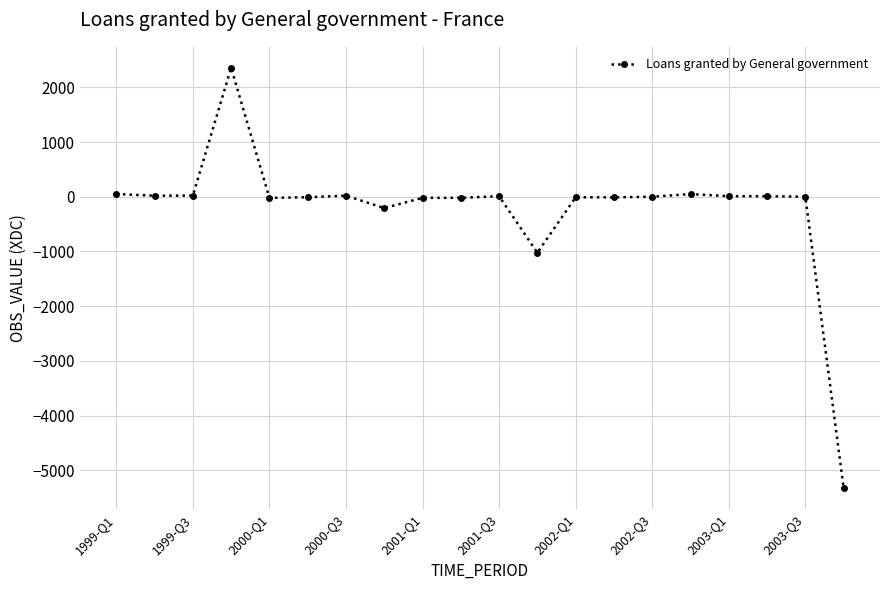

What is the value of the 12th point from the left?

-1022